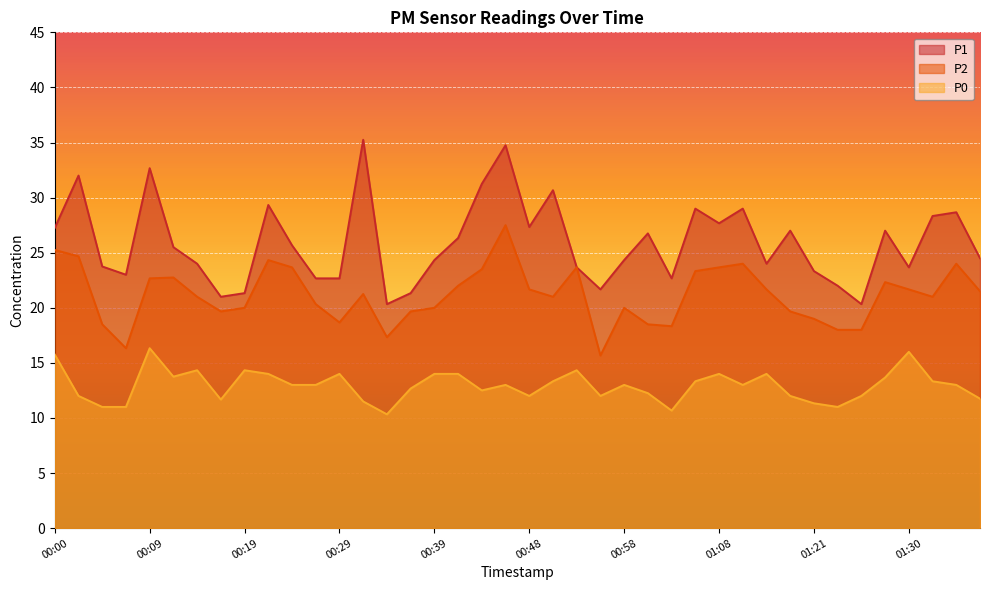

Is the value of P1 at 00:12 greater than the value of P0 at 00:14?

Yes